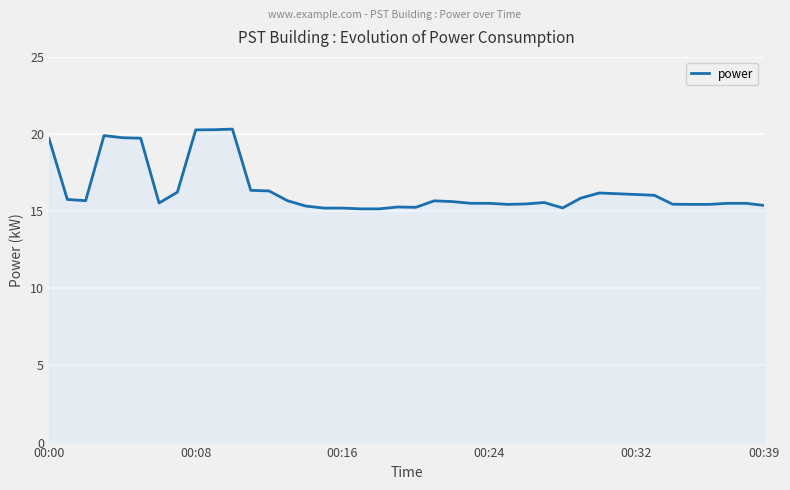

What is the greatest value displayed?

20.3